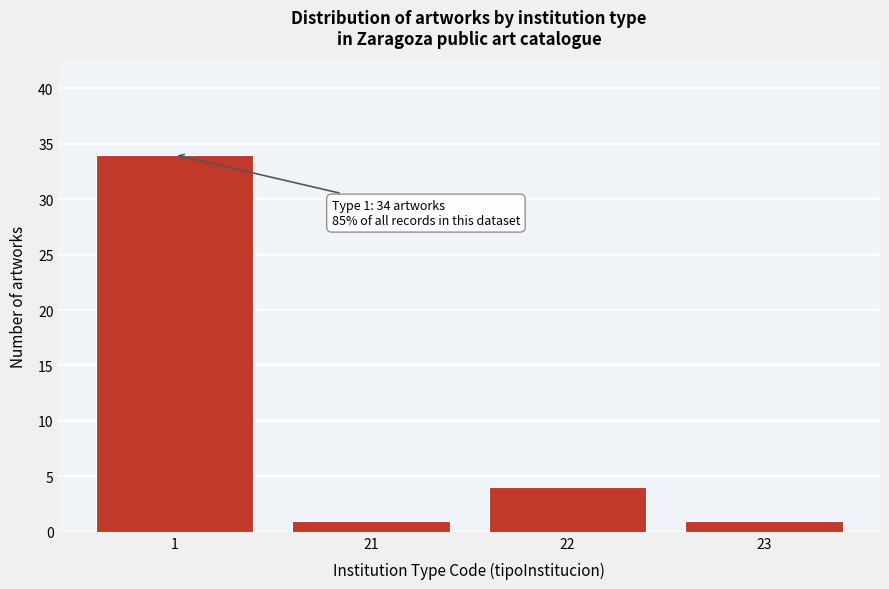

Reading left to right, what are all the values shown in this chart?

34	1	4	1